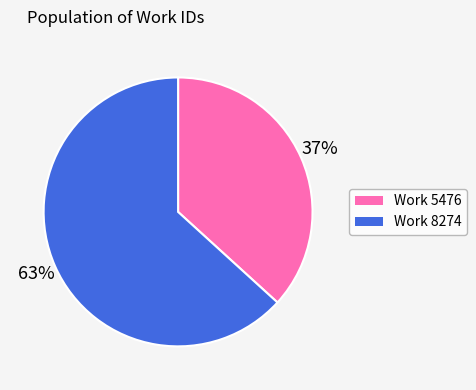

Does any single category account for the majority?

Yes